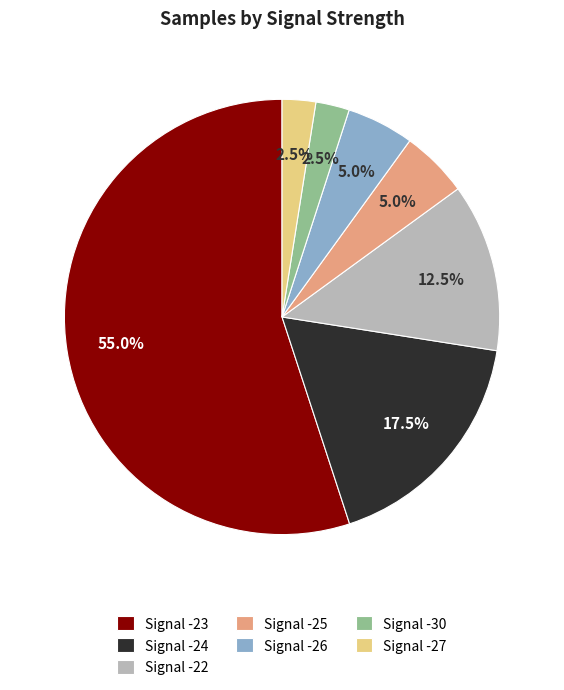

How much of the chart is everything except Signal -30?

97.5%